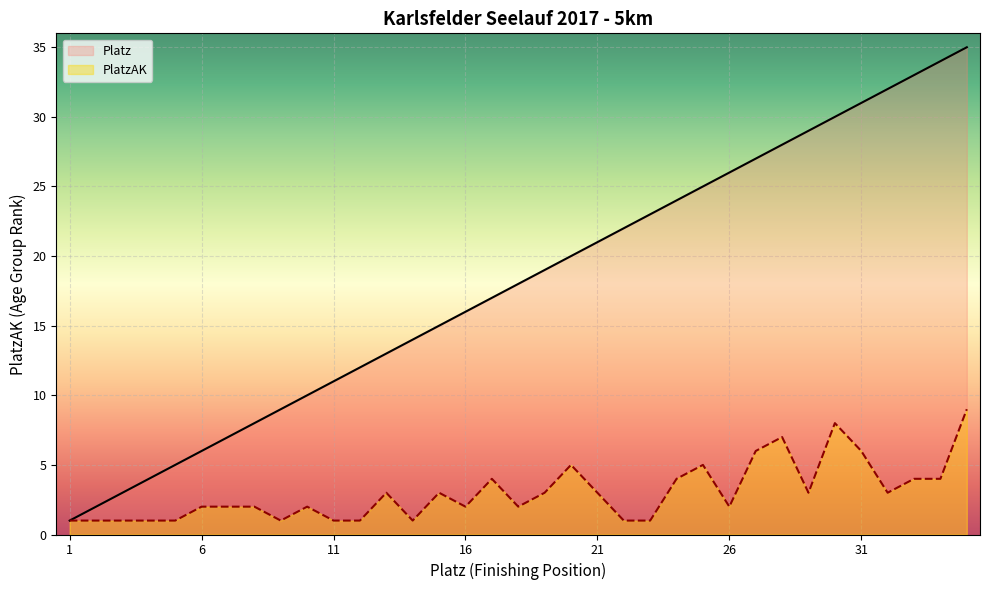

What is the difference between the maximum and minimum values in the Platz series?

34